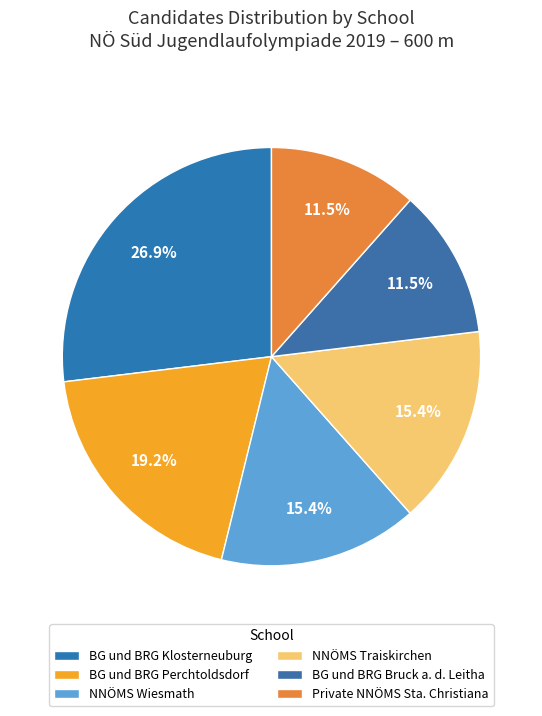

Is it true that Private NNÖMS Sta. Christiana is 12% of the pie?

True